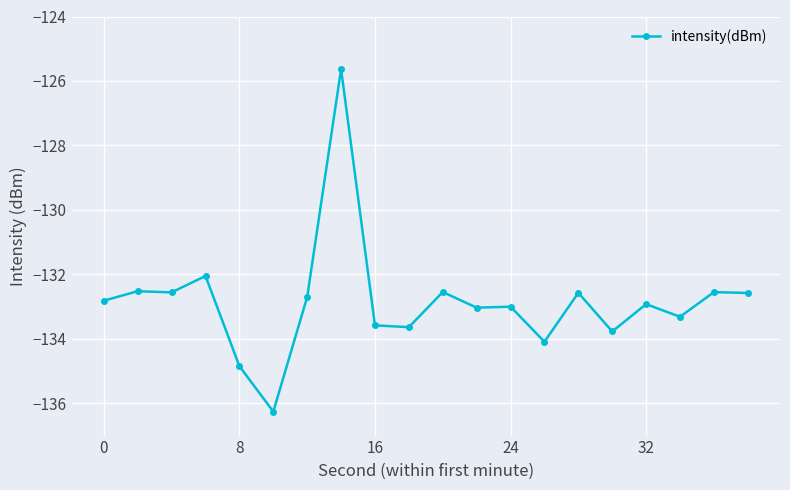

What is the value of the 20th point from the left?

-132.6